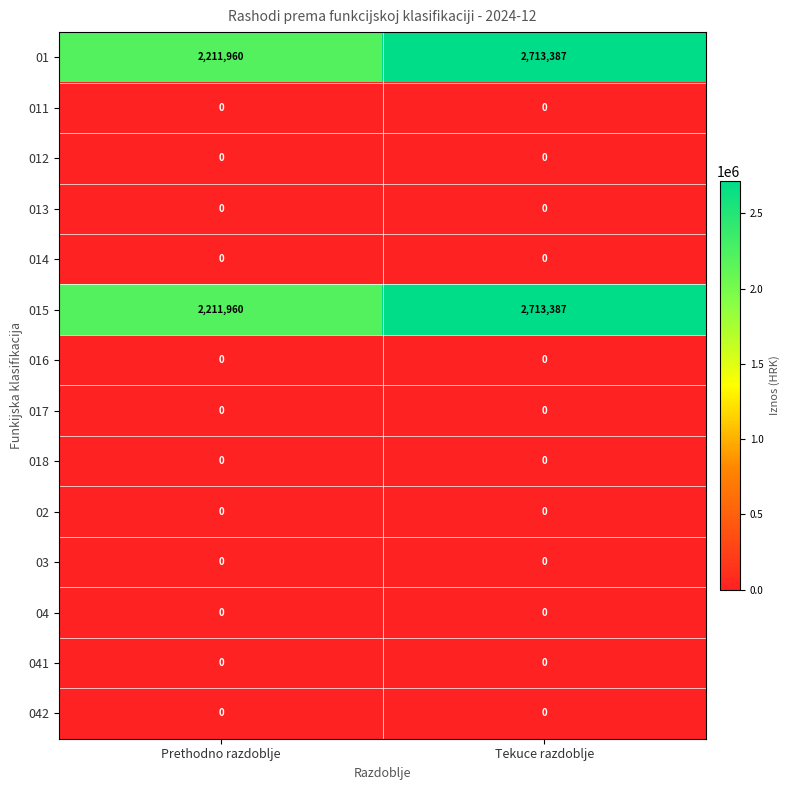

Which category has the highest value across all series?

Tekuce razdoblje